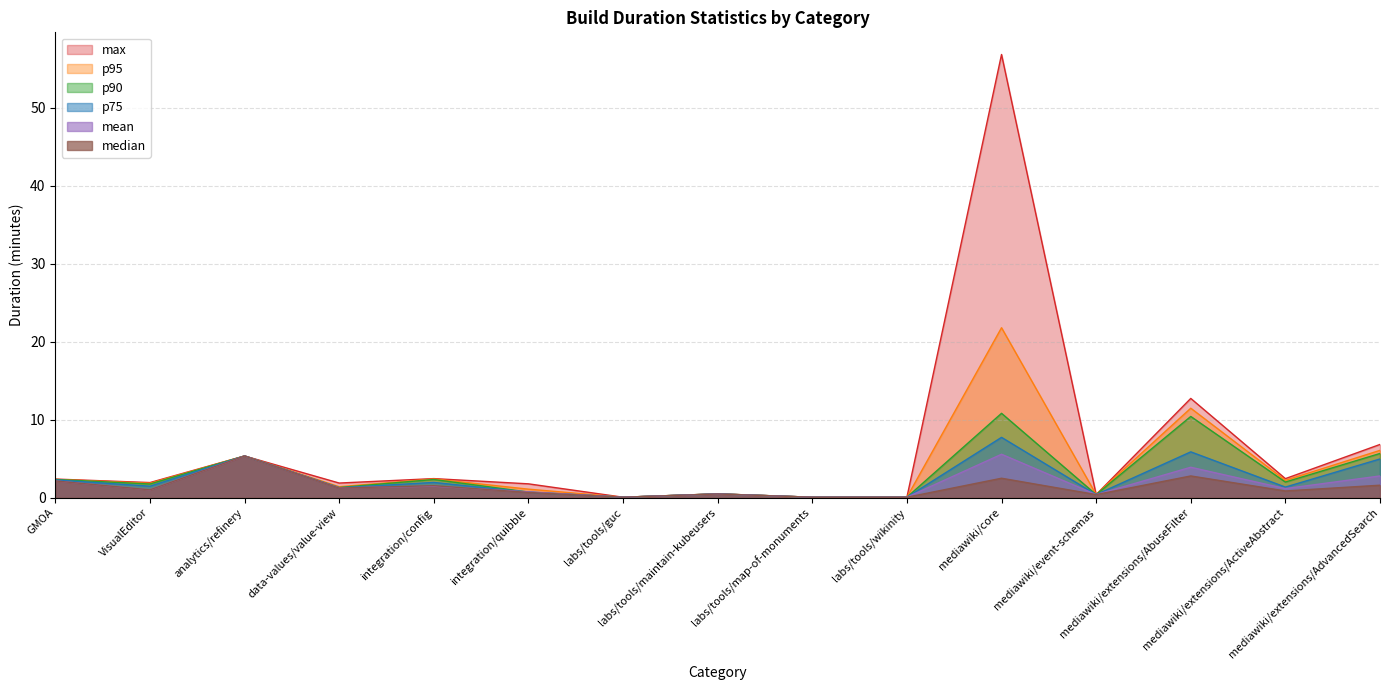

Which has a higher value, labs/tools/maintain-kubeusers or integration/quibble?

integration/quibble